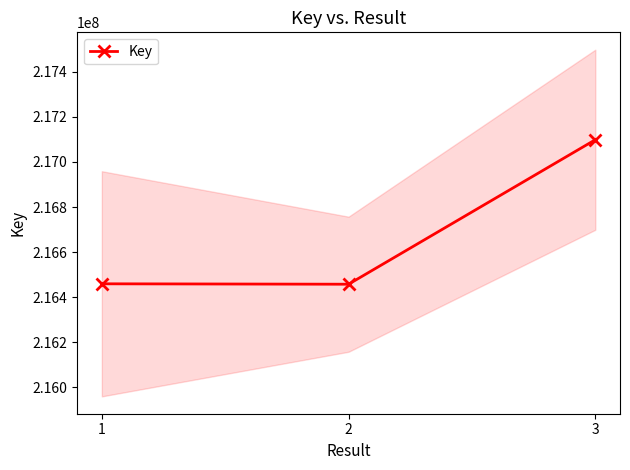

True or false: the data shows 306068554 at 2.

False